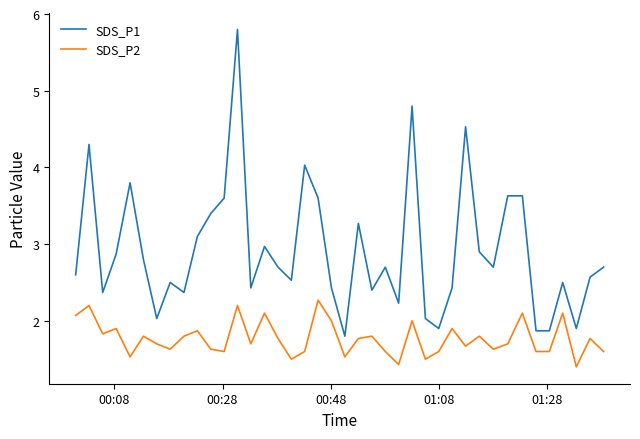

What is the greatest value displayed?

5.8